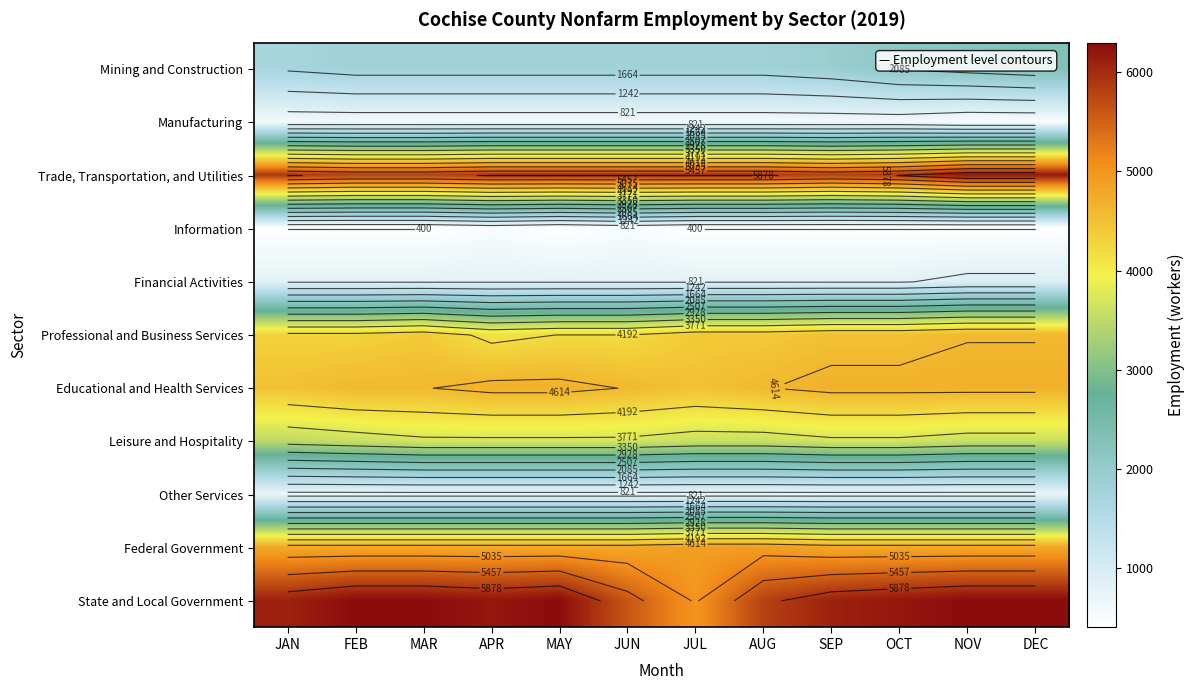

What is the difference between the maximum and minimum values in the Information series?

100